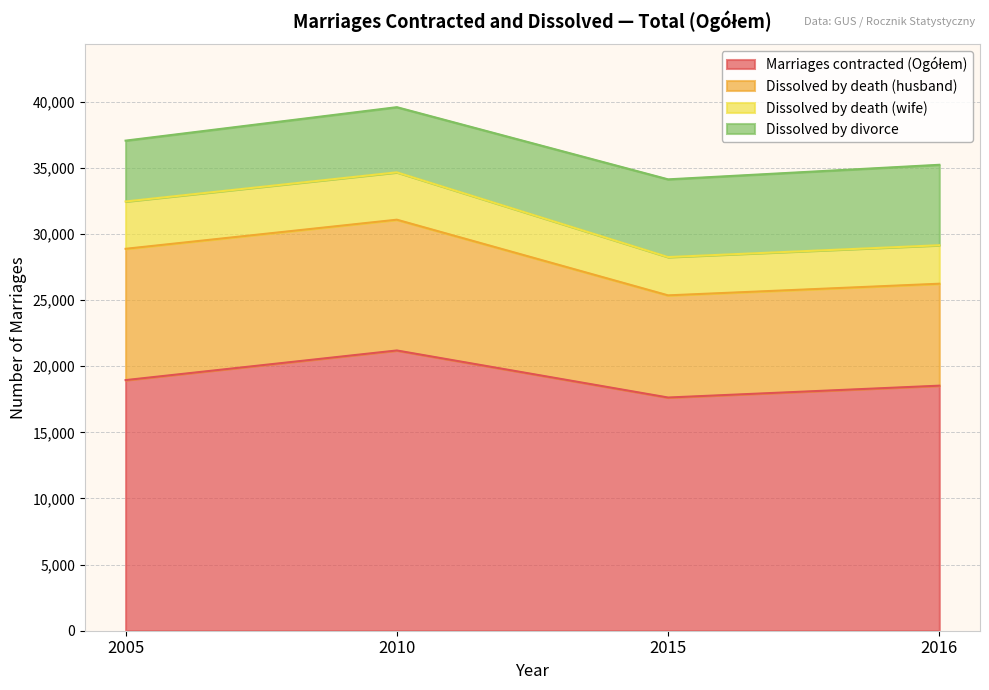

Which series changed the most between 2005 and 2010?

Marriages contracted (Ogółem)